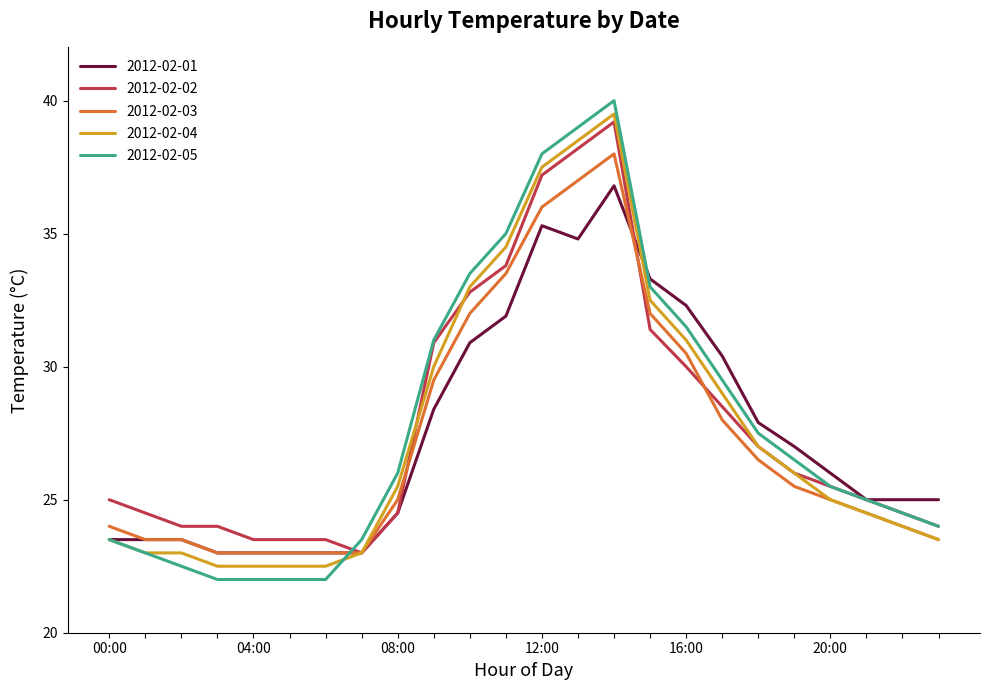

What is the maximum value shown in the chart?

40.0